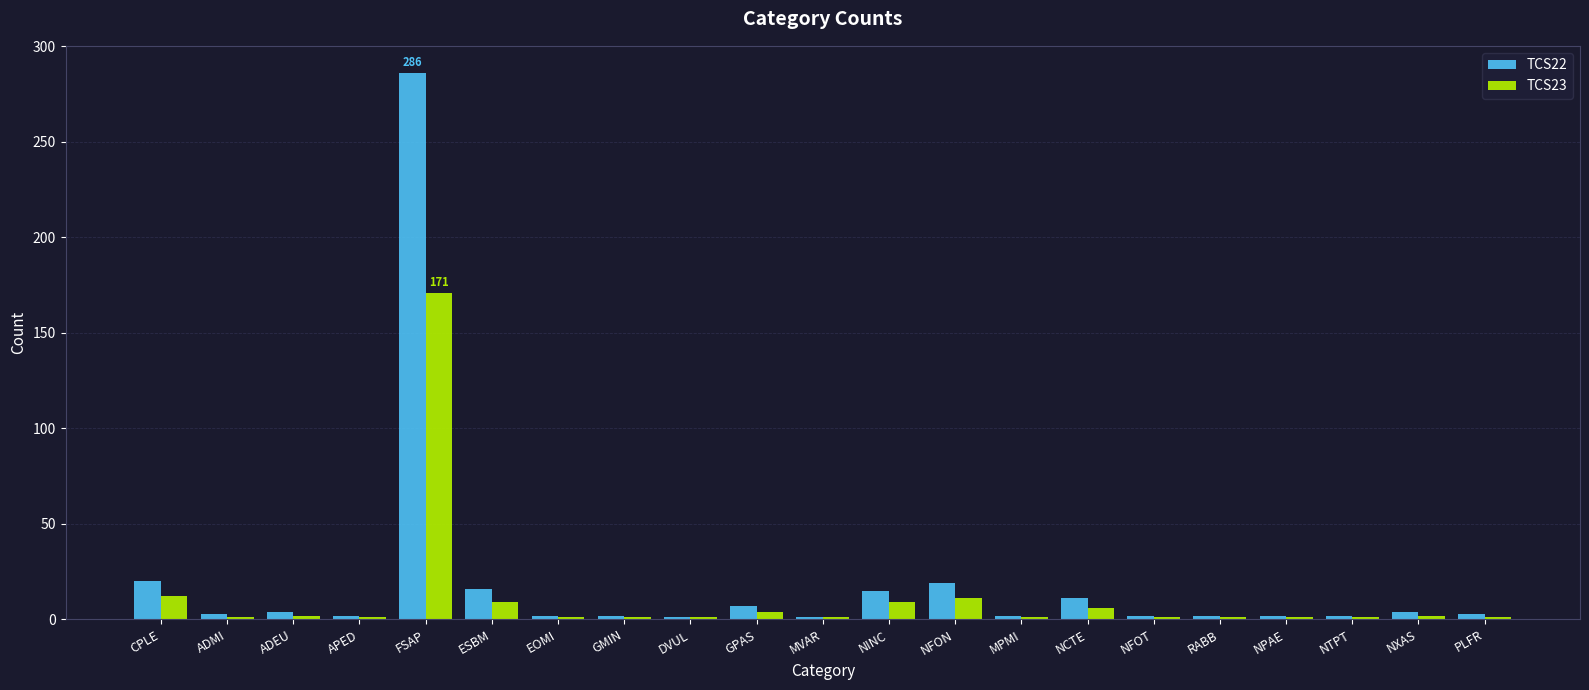

Which series has the largest range (max minus min)?

TCS22